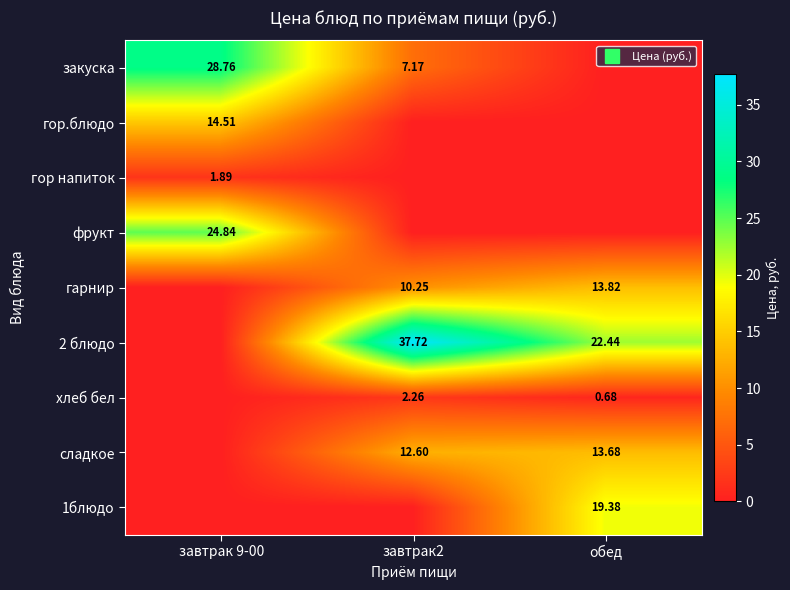

How many values in the гарнир series exceed 10?

2